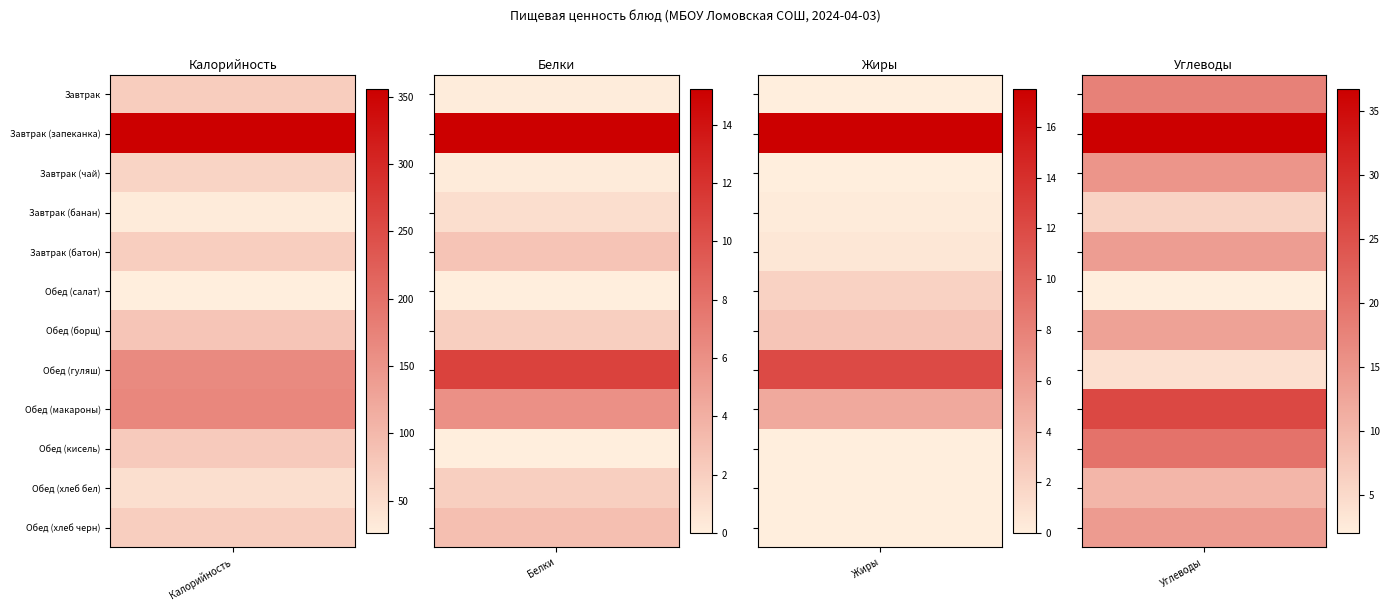

How many values in the Обед (макароны) series are below 26?

2